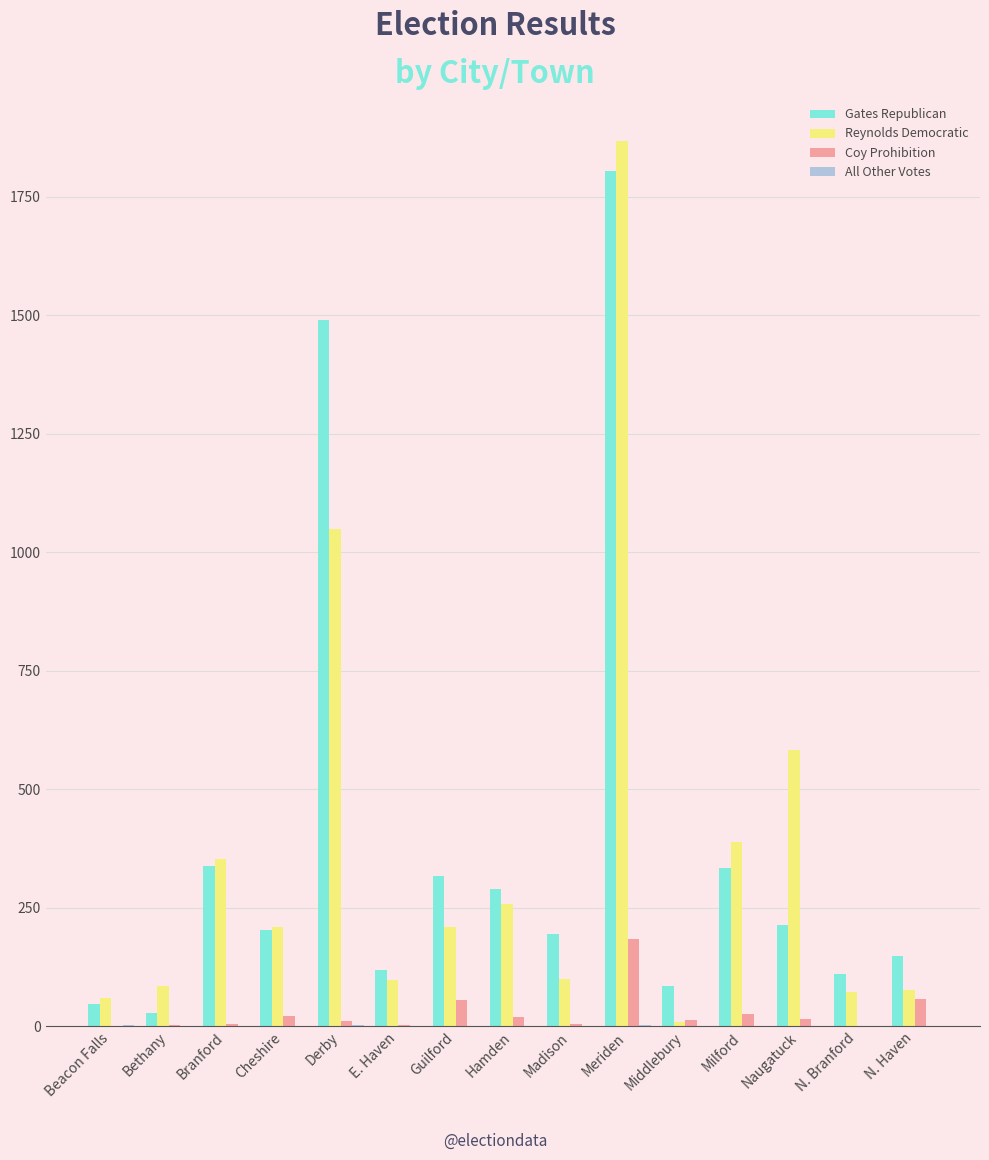

Is the value of Reynolds Democratic at N. Branford greater than the value of Gates Republican at Hamden?

No